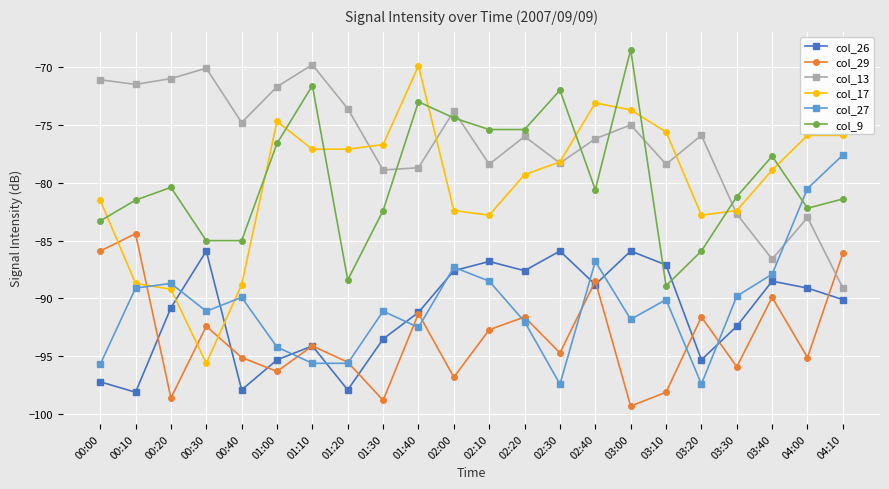

What is the value of the col_17 point at the 10th from the left?

-69.9